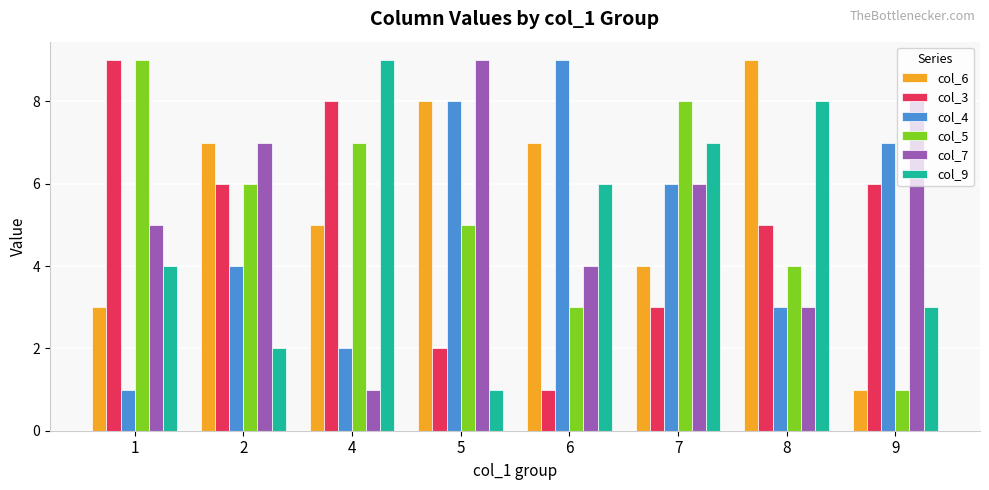

At which label is col_5 closest to 5?

5